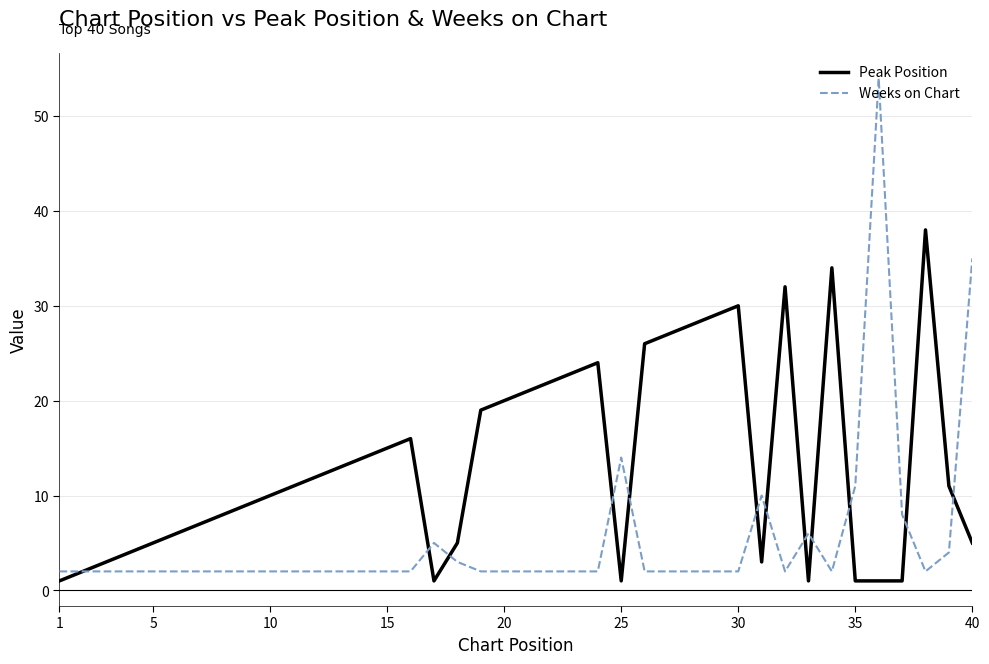

Which series has the largest total across all categories?

Peak Position